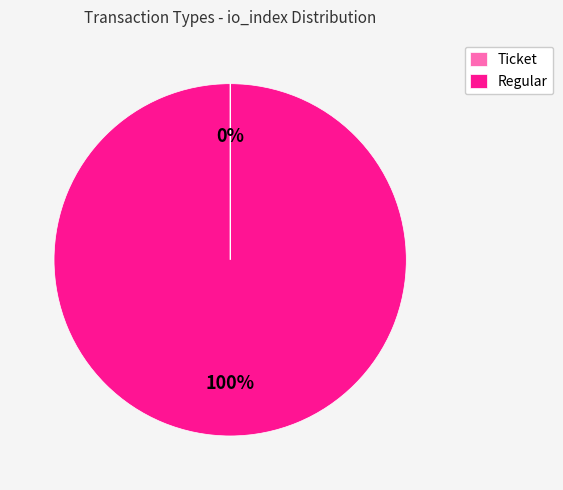

Which slice is the largest?

Regular